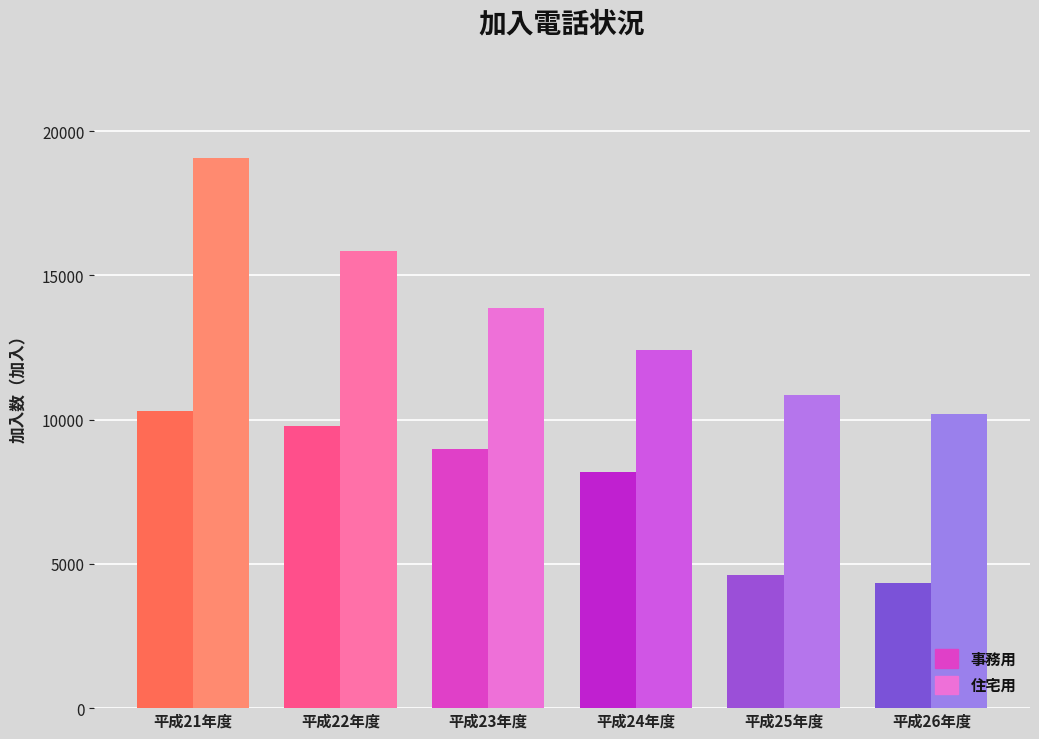

What is the sum of all 住宅用 values?

82280